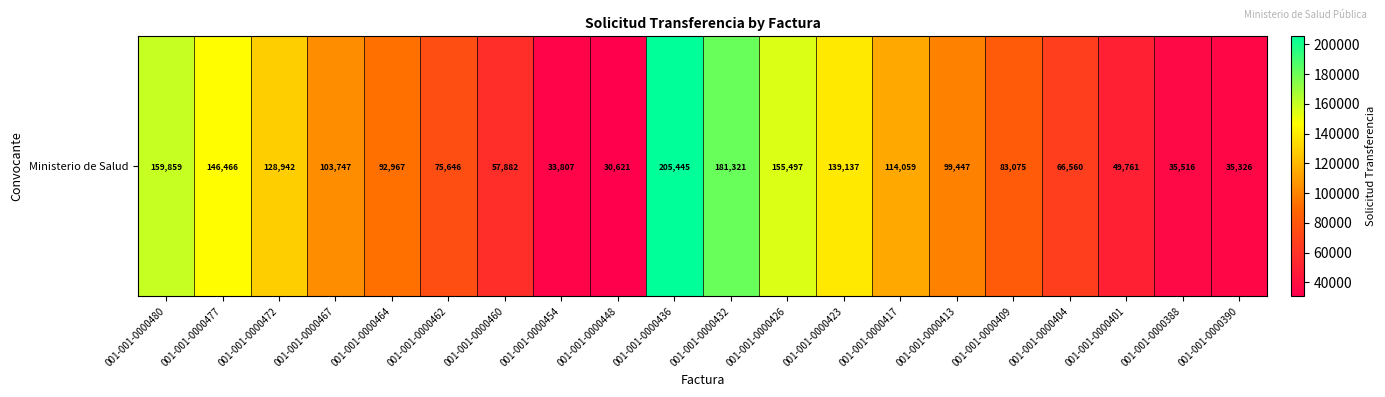

The value at 001-001-0000432 is 115153. True or false?

False